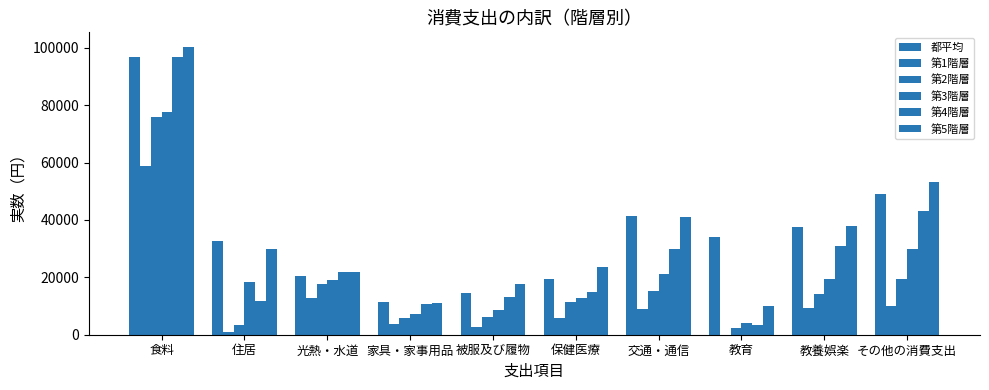

List the labels in order of 都平均 value, largest first.

食料, その他の消費支出, 交通・通信, 教養娯楽, 教育, 住居, 光熱・水道, 保健医療, 被服及び履物, 家具・家事用品